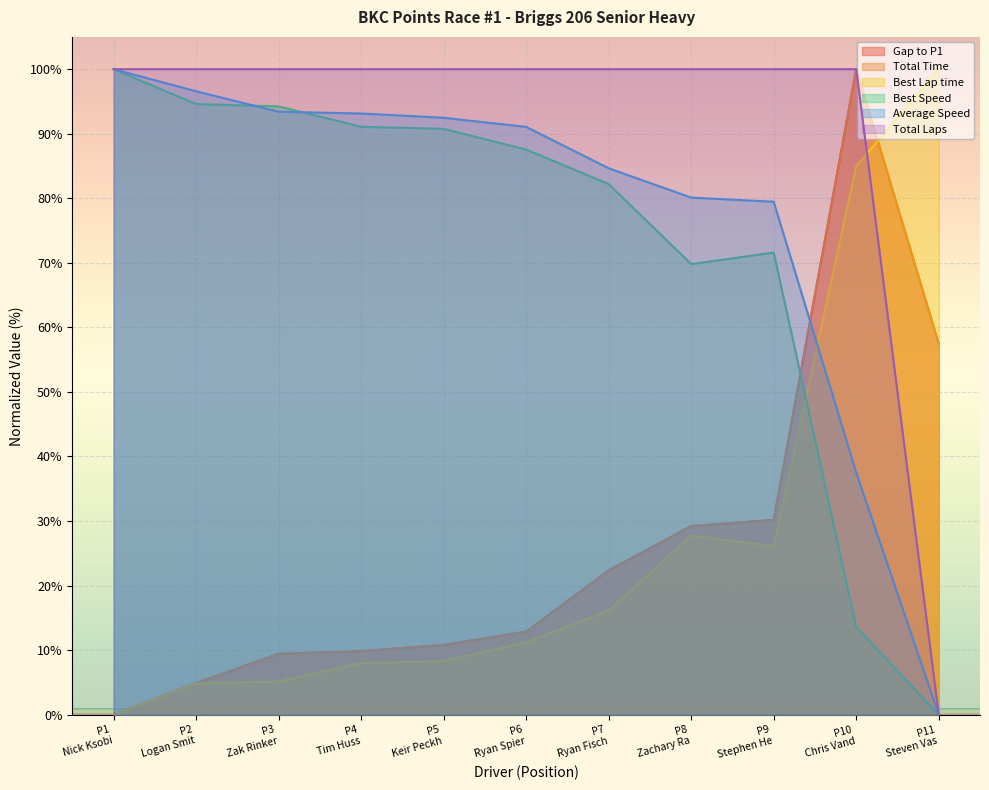

How many distinct data groups are displayed?

6